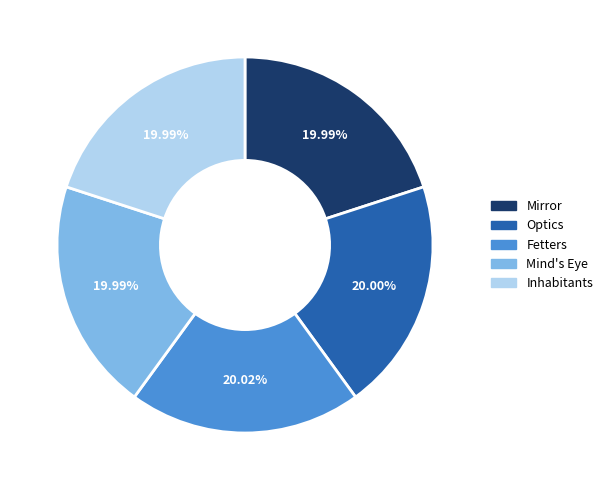

What is the ratio of the value at Mind's Eye to the value at Fetters?

1.0